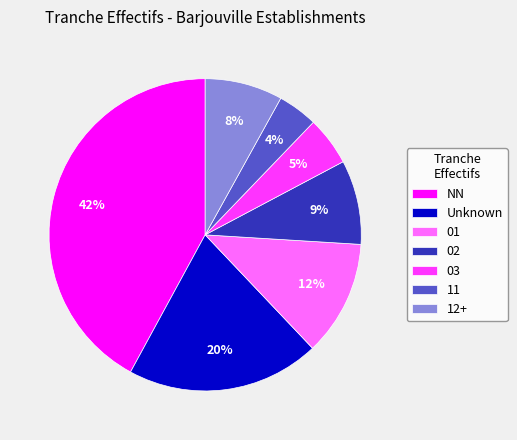

Count the number of slices in the pie.

7